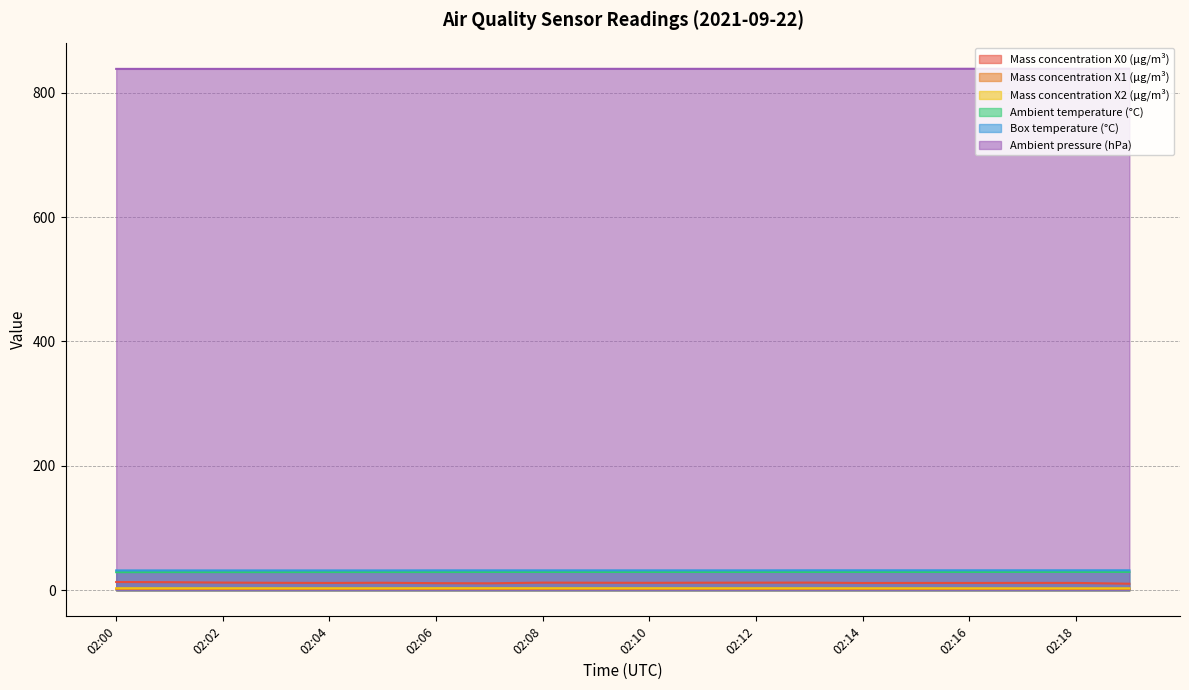

Which series changed the most between 02:03 and 02:19?

Mass concentration X0 (μg/m³)